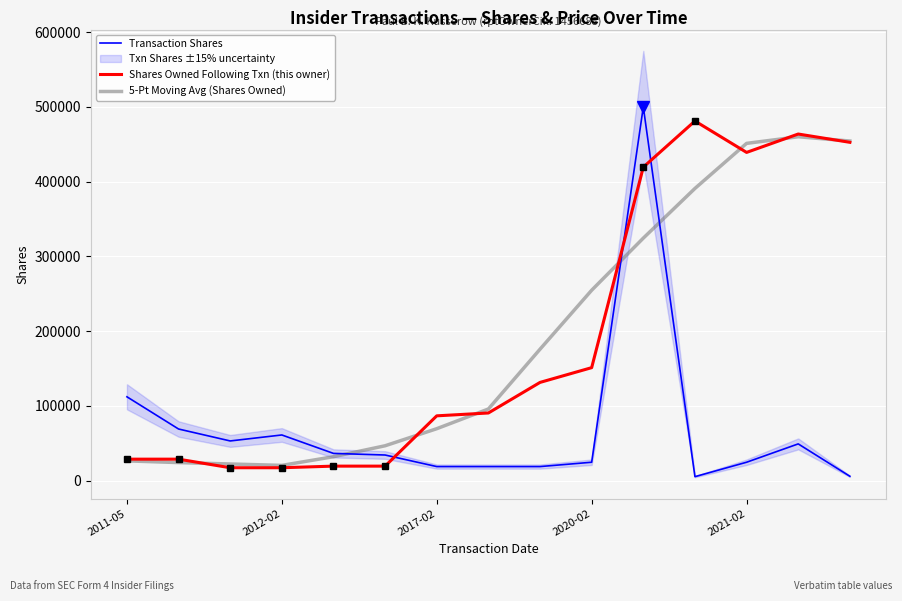

How many times do Transaction Shares and Shares Owned Following Txn (this owner) cross each other?

3